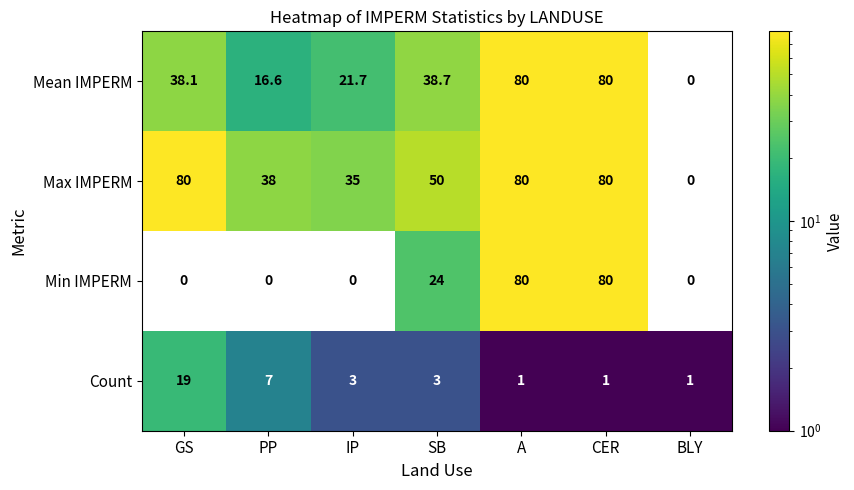

At which label does Count first exceed 3?

GS